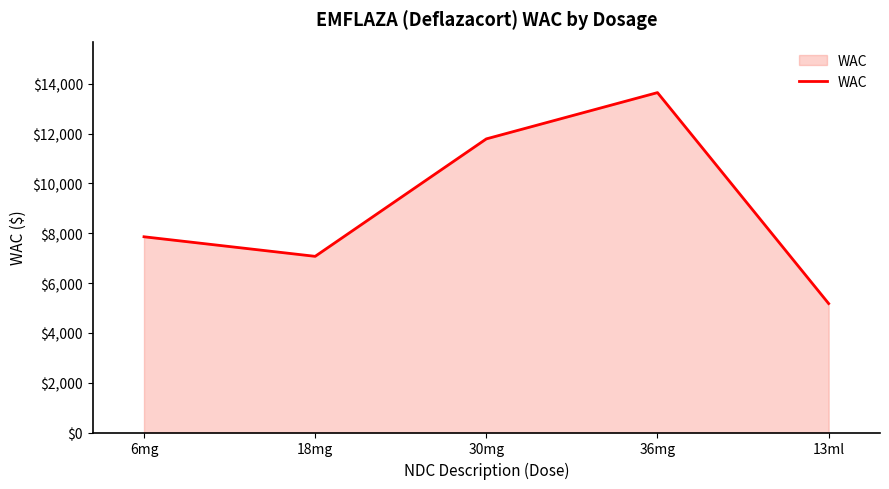

True or false: there are more than 2 points higher than both neighbors.

False